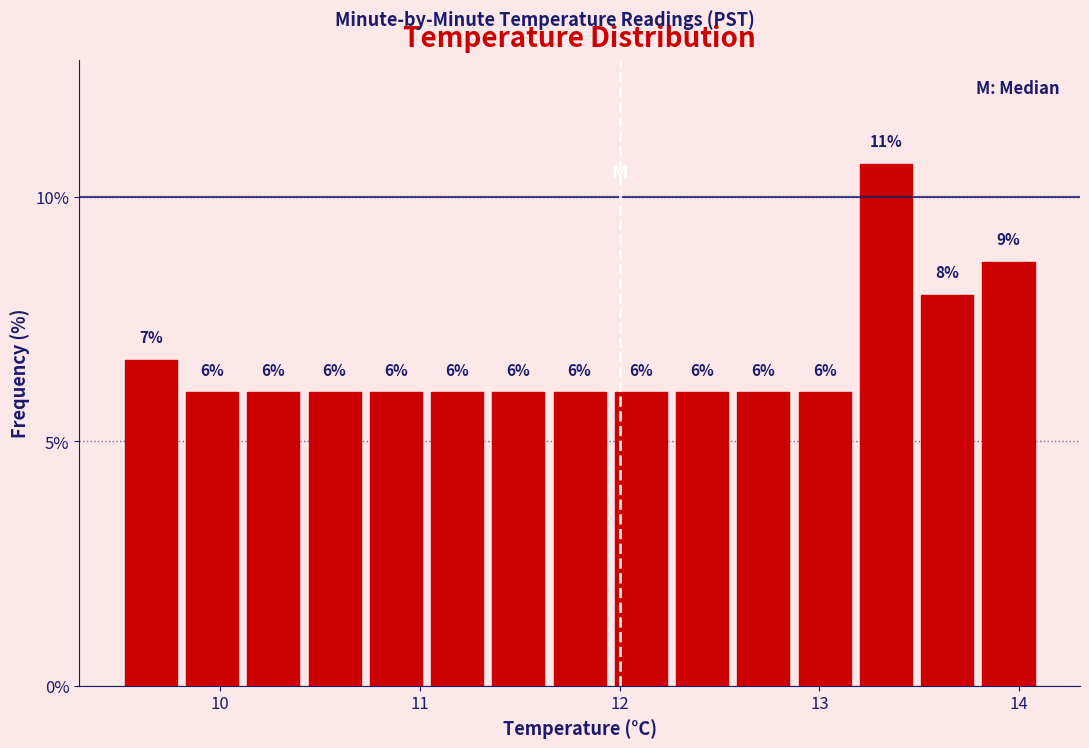

Read against the x-axis, roughly where is the centre of the tallest bar?

13.3